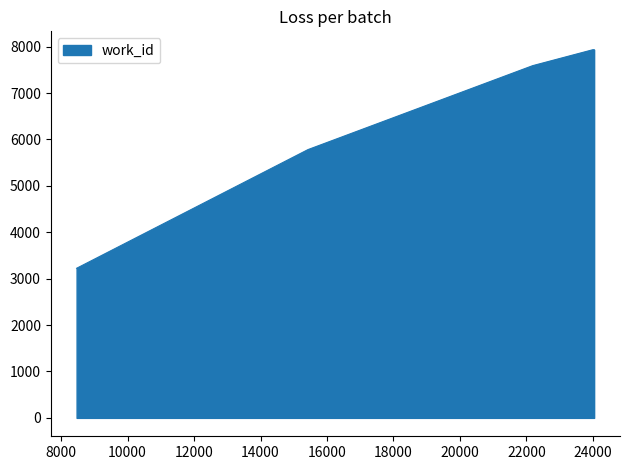

How many lines are shown in the chart?

1